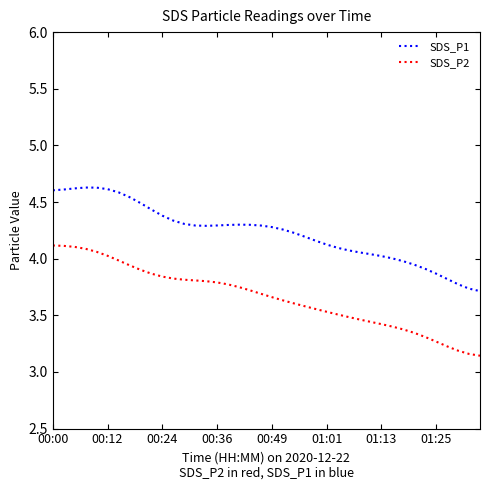

List the series in order of their peak value, highest first.

SDS_P1, SDS_P2